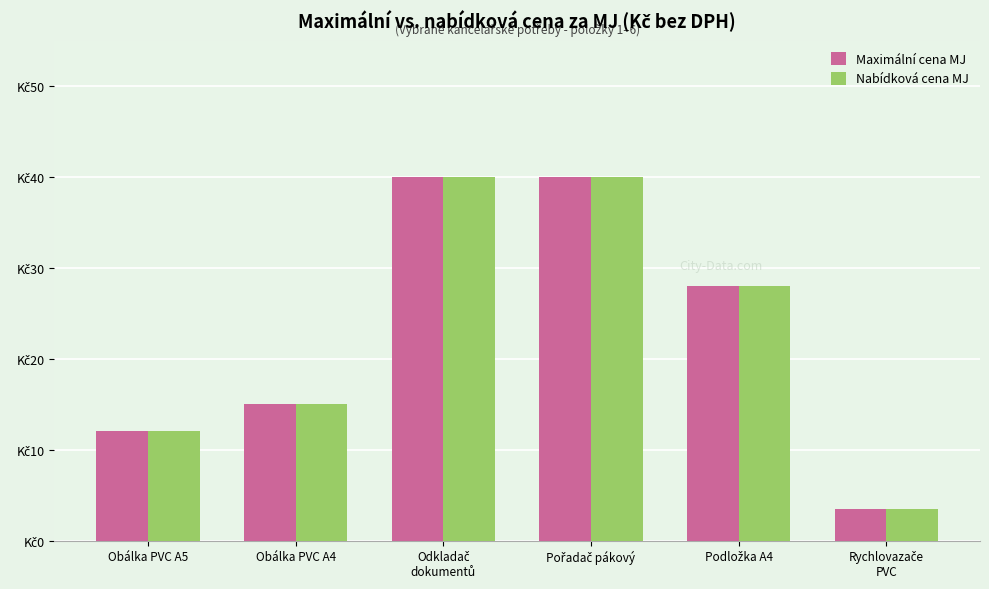

Is the value of Maximální cena MJ at Obálka PVC A5 greater than the value of Nabídková cena MJ at Obálka PVC A5?

No